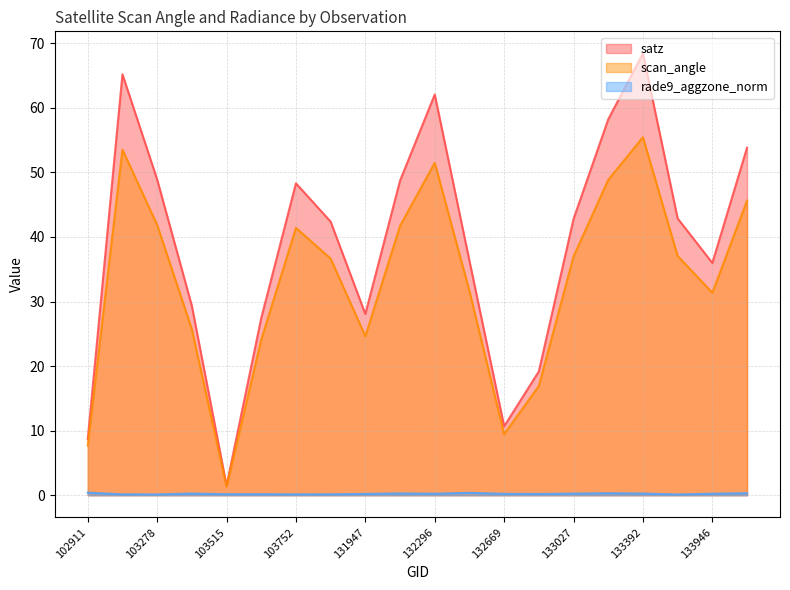

The value of satz at 133404 is 26.6. True or false?

False